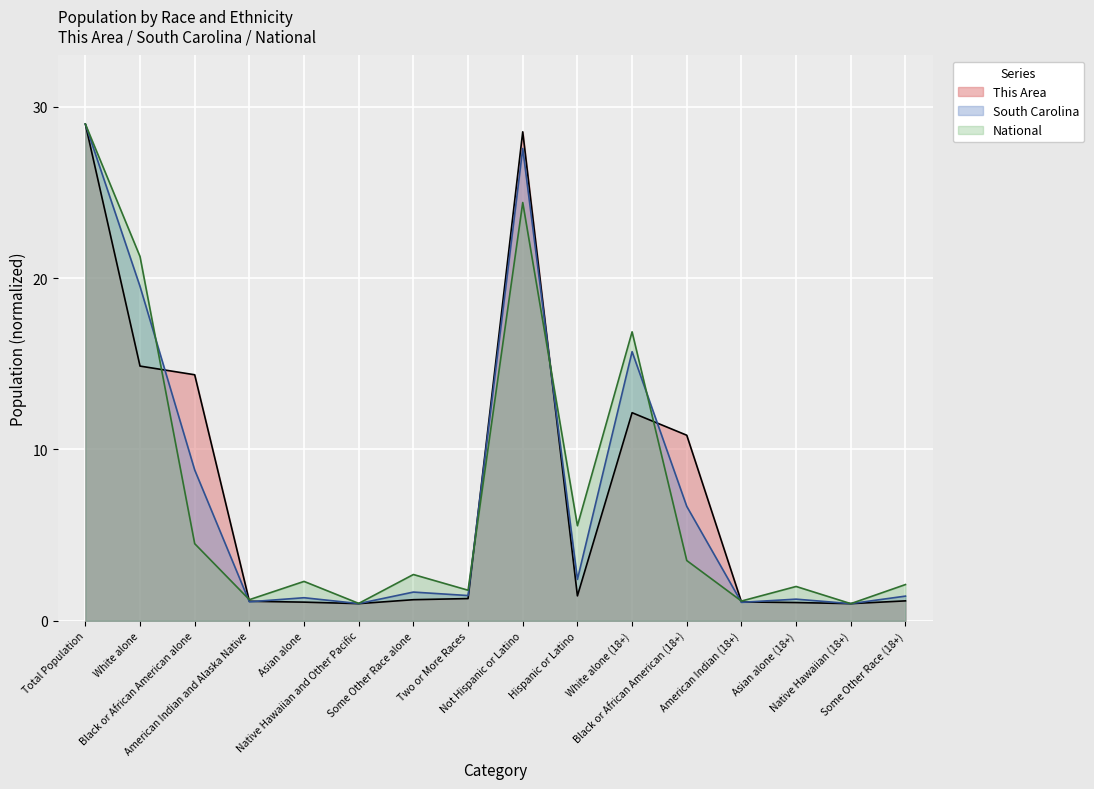

What are all the series names shown in the legend?

This Area, South Carolina, National